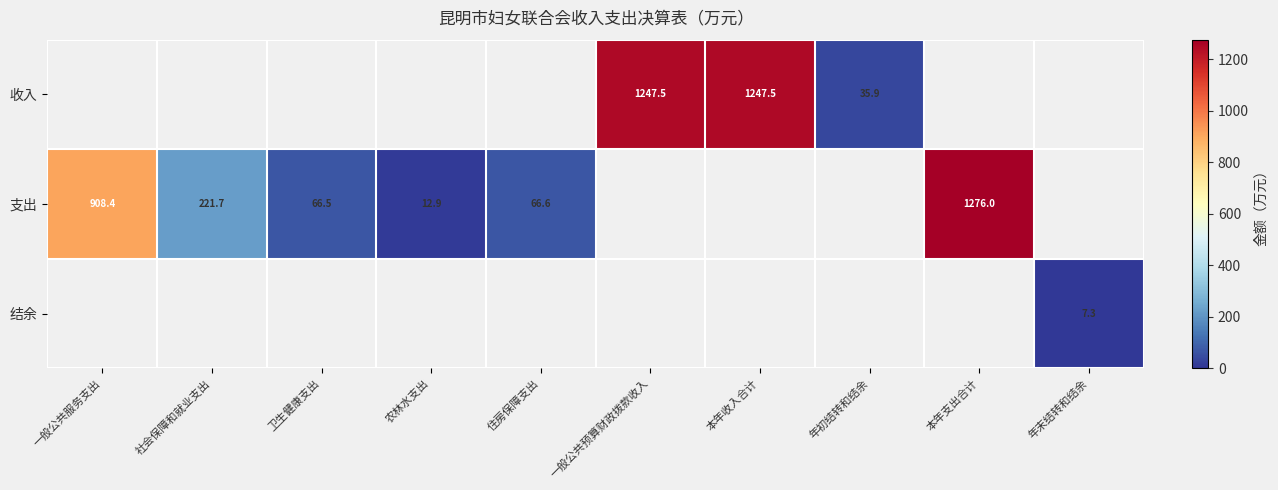

Is the value of 收入 at 本年收入合计 greater than the value of 支出 at 卫生健康支出?

Yes